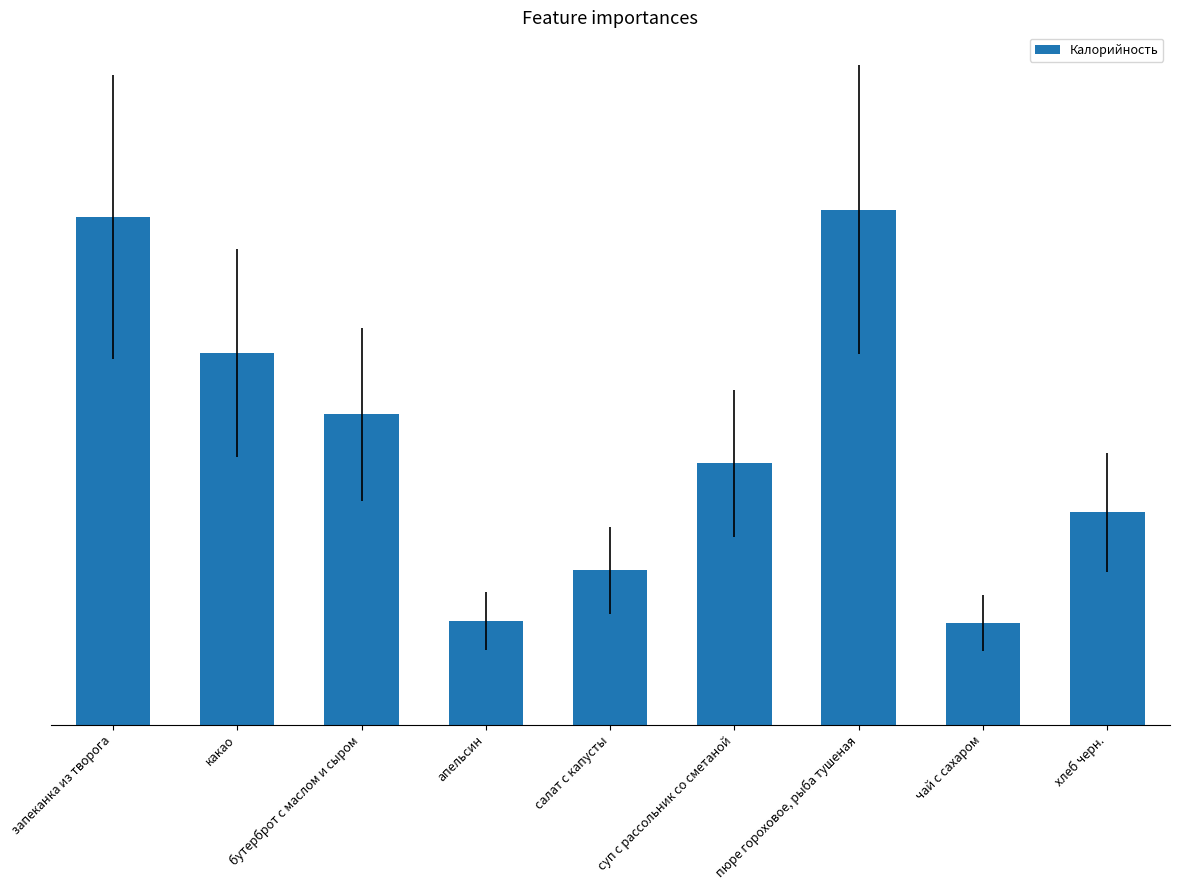

Does the chart contain any negative values?

No